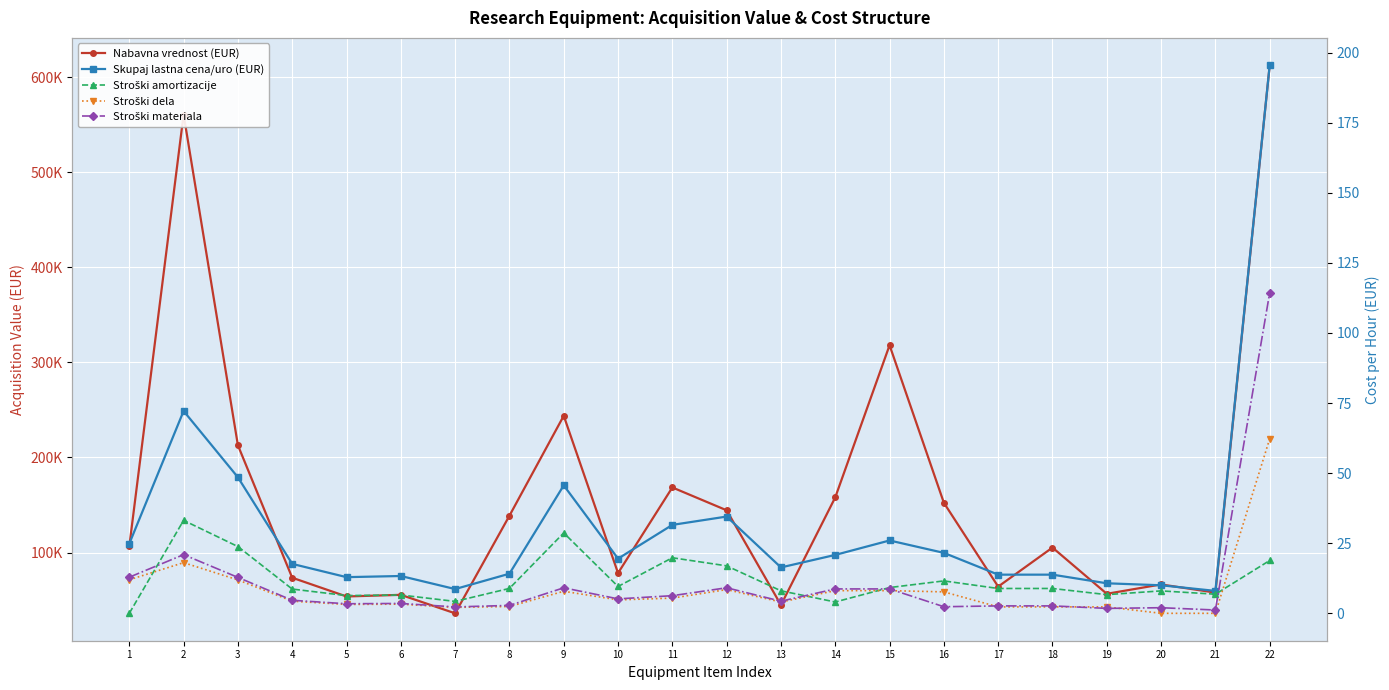

List the labels in order of Skupaj lastna cena/uro (EUR) value, smallest first.

21, 7, 20, 19, 5, 6, 17, 18, 8, 13, 4, 10, 14, 16, 1, 15, 11, 12, 9, 3, 2, 22